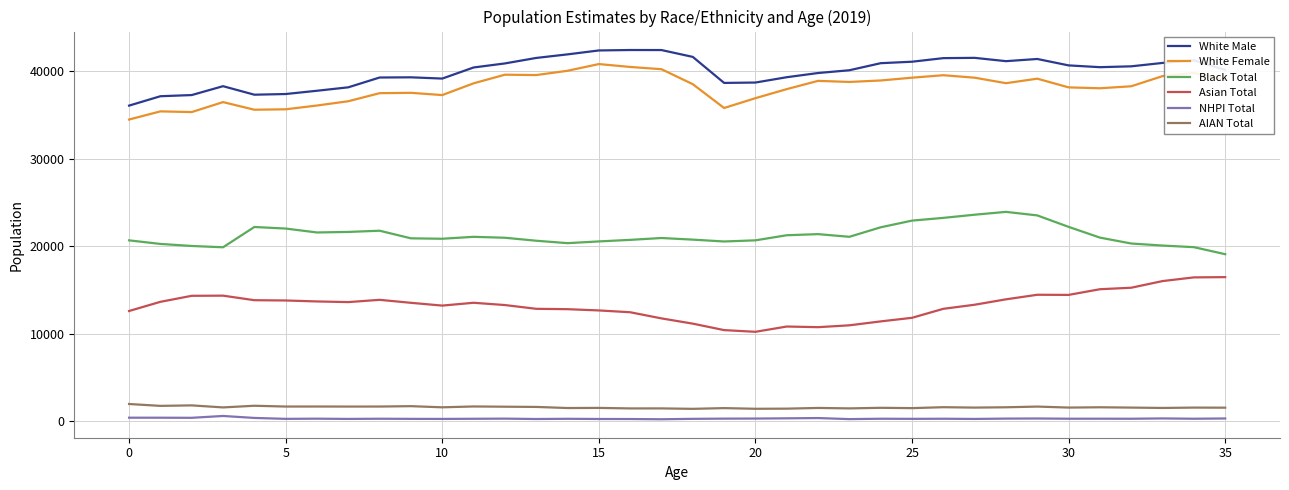

What is the greatest value displayed?

42418